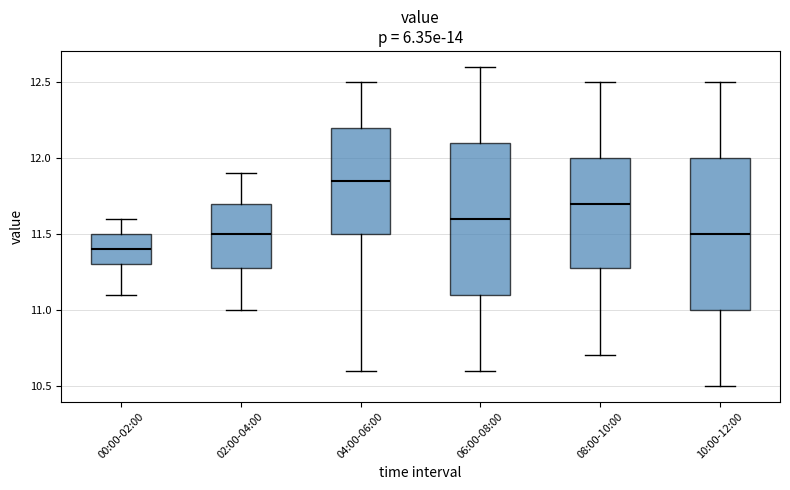

Which box has the lowest median line?

00:00-02:00